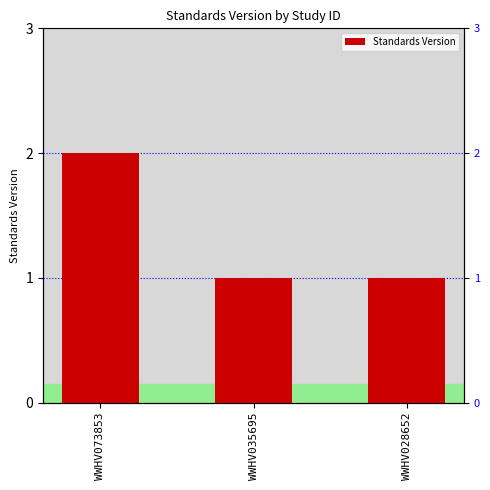

How many series are shown in this chart?

1